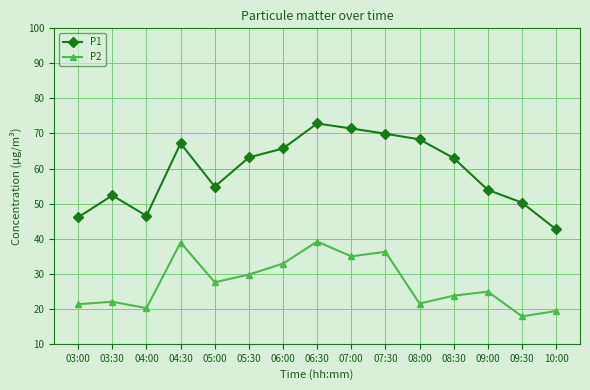

What is the label of the 4th point from the right?

08:30